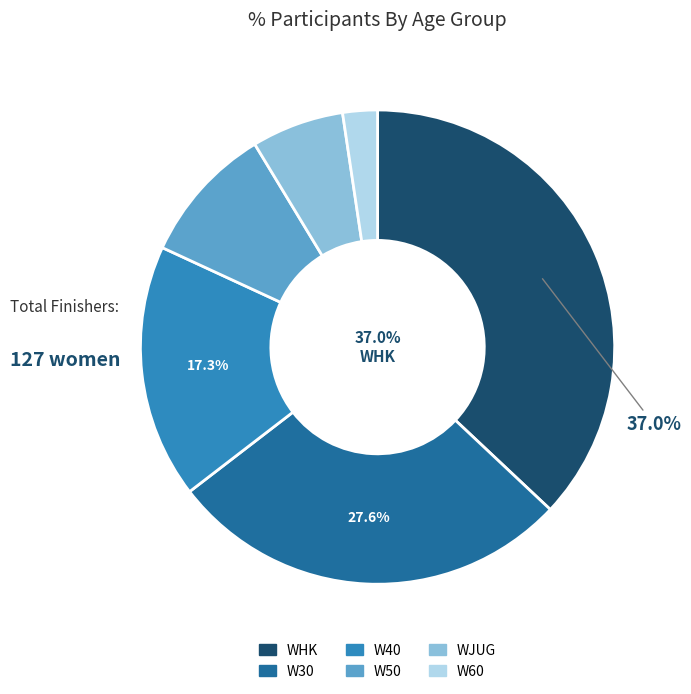

What percentage is the W50 slice, to the nearest percent?

9%